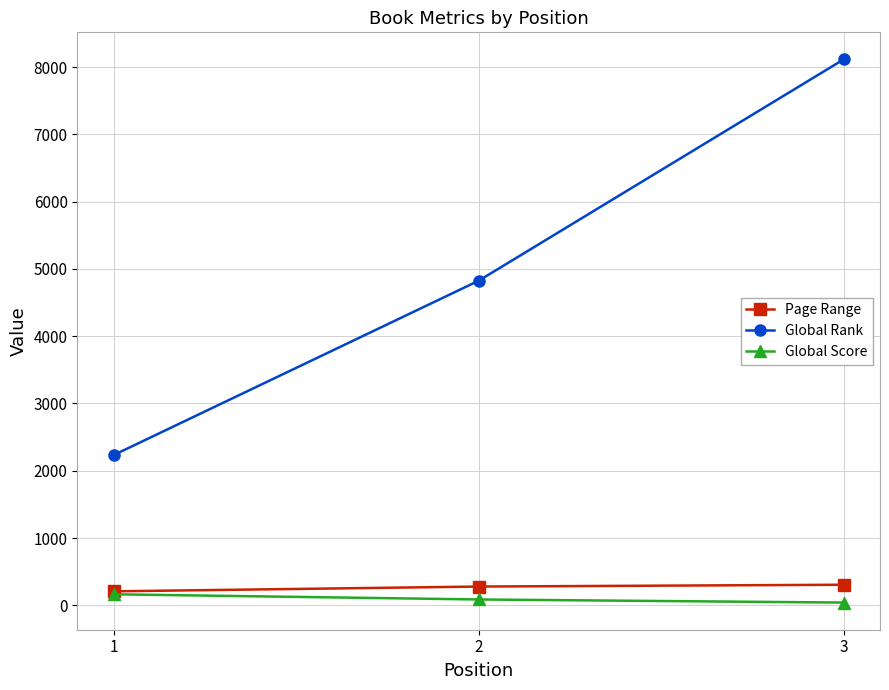

Count the Global Rank values in the range 2235 to 8113.

3